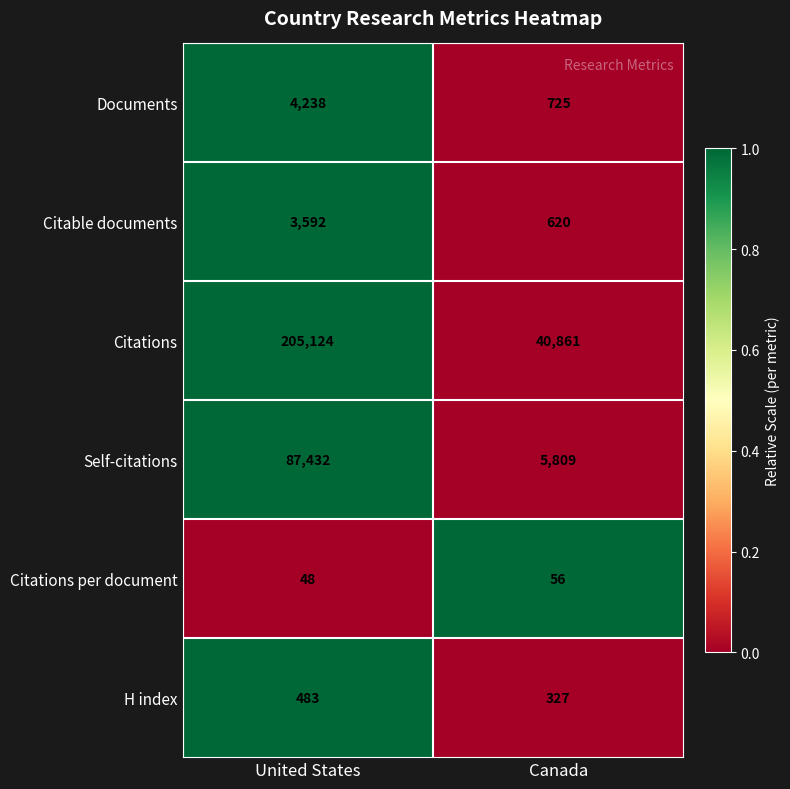

How many distinct data groups are displayed?

6